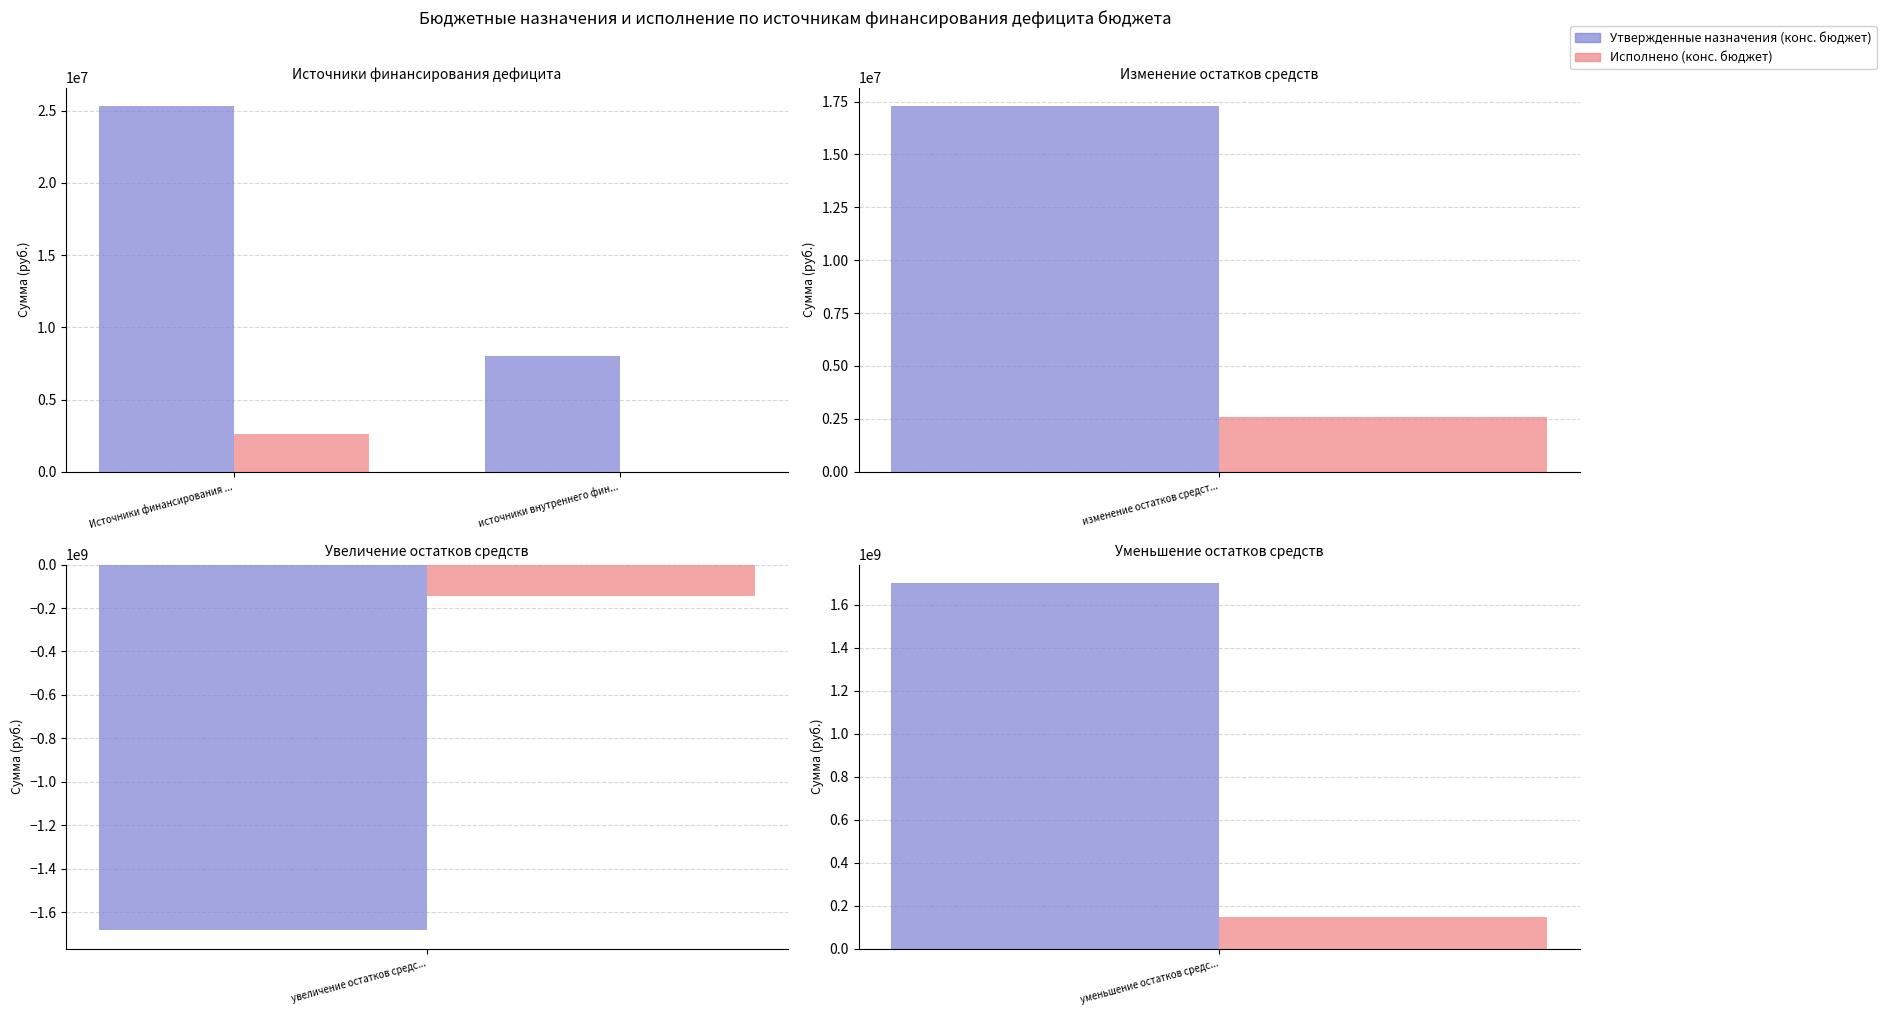

What is the sum of the Исполнено (конс. бюджет) values at источники внутреннего фин... and Источники финансирования ...?

2580545.9